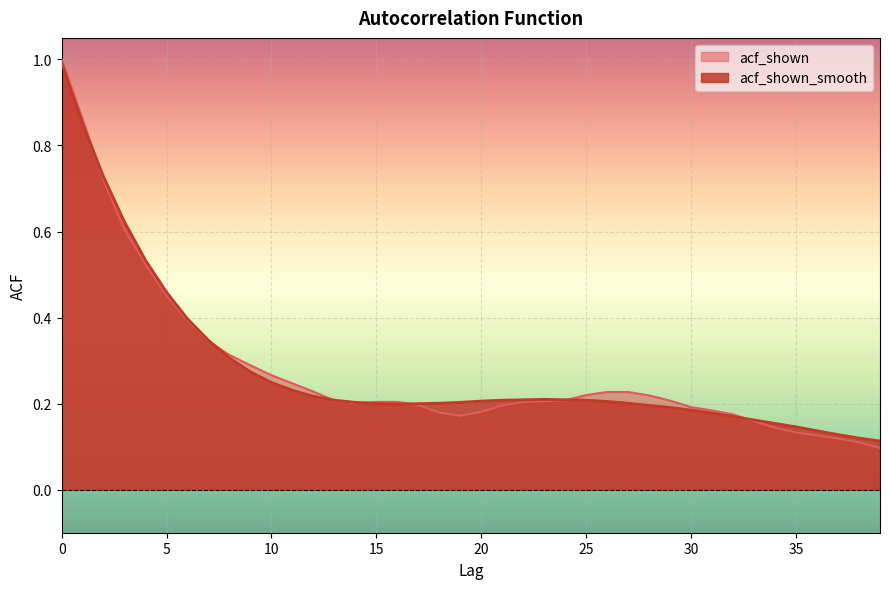

Between which two adjacent categories do acf_shown and acf_shown_smooth first intersect?

1 and 2